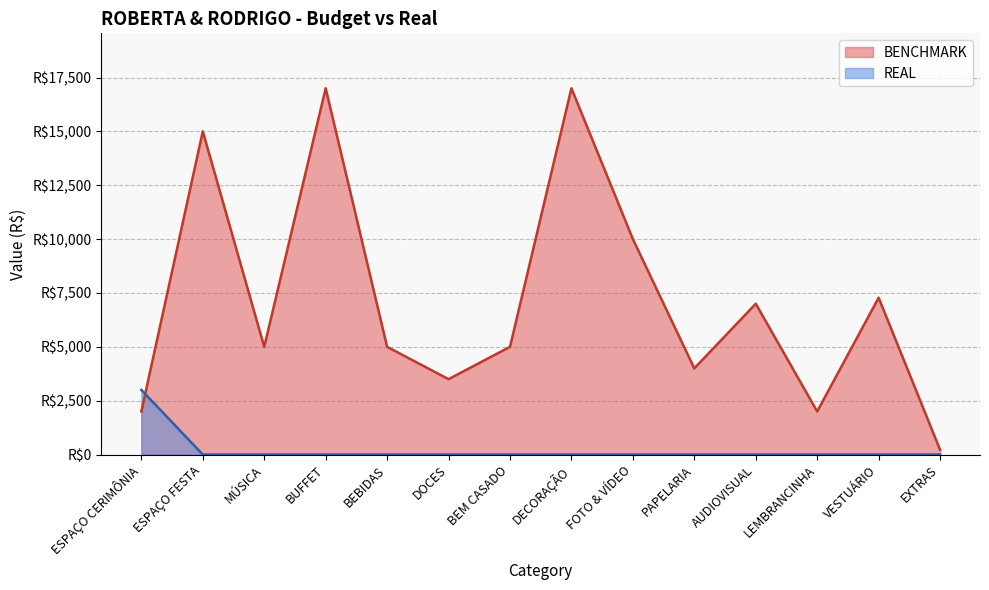

Reading right to left, what are all the values shown in this chart?

BENCHMARK: 220	7280	2000	7000	4000	10000	17000	5000	3500	5000	17000	5000	15000	2000
REAL: 0	0	0	0	0	0	0	0	0	0	0	0	0	3000